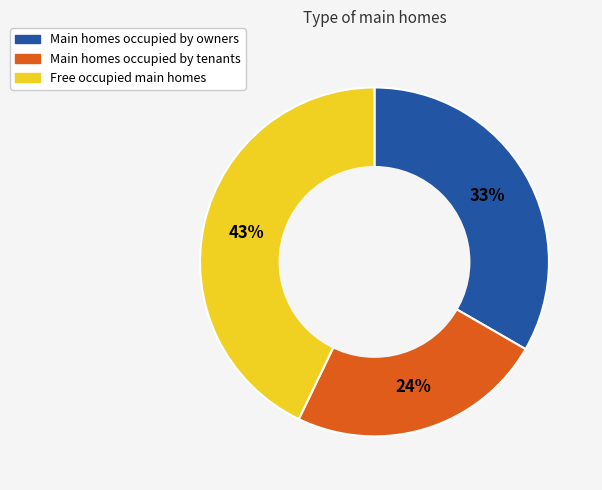

How many slices are in this pie chart?

3